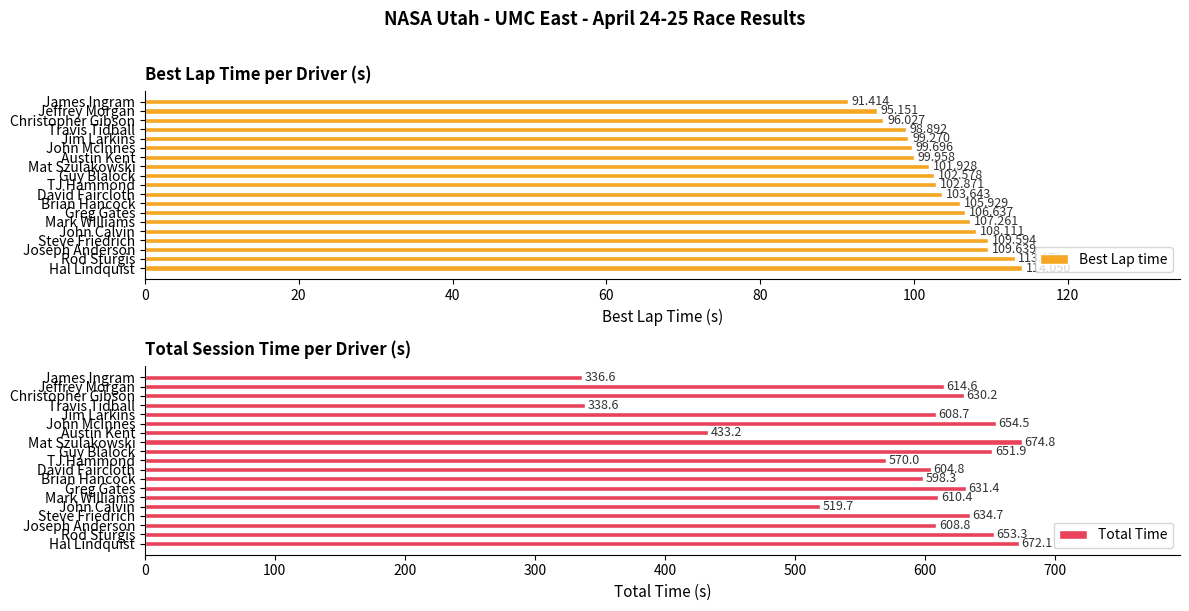

What is the value of the Best Lap time bar at the 2nd from the left?

95.2